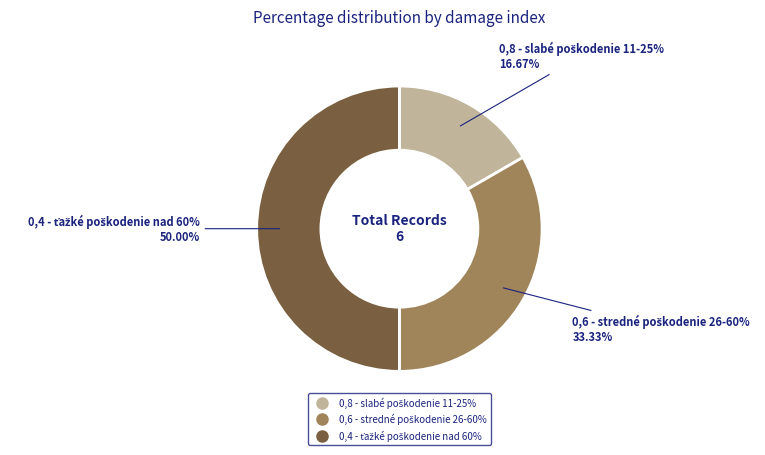

To the nearest percent, what portion does 0,4 - ťažké poškodenie nad 60% represent?

50%